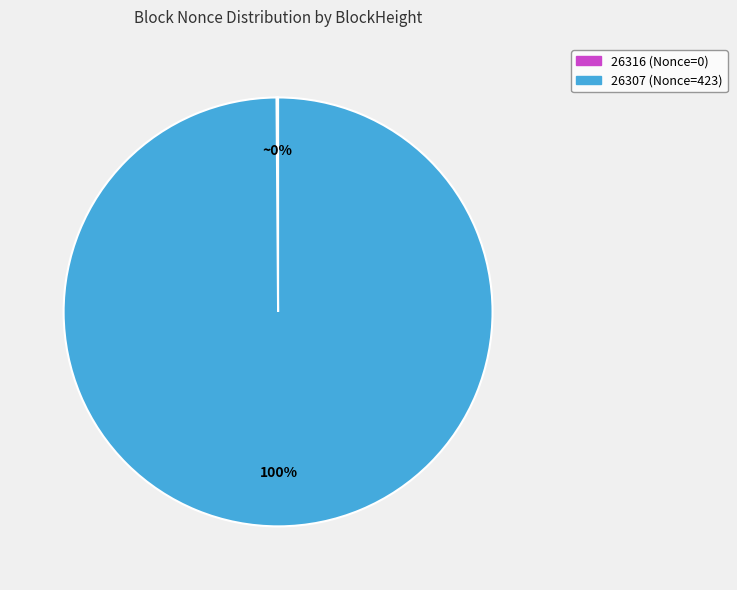

What percentage is the 26307 (Nonce=423) slice, to the nearest percent?

100%